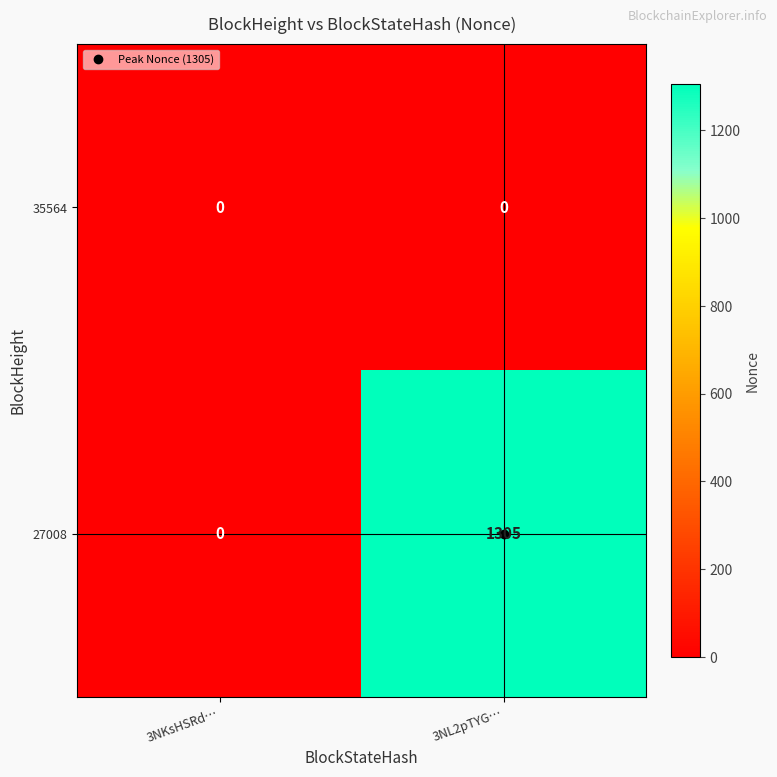

At how many categories does at least one series exceed 1178?

1